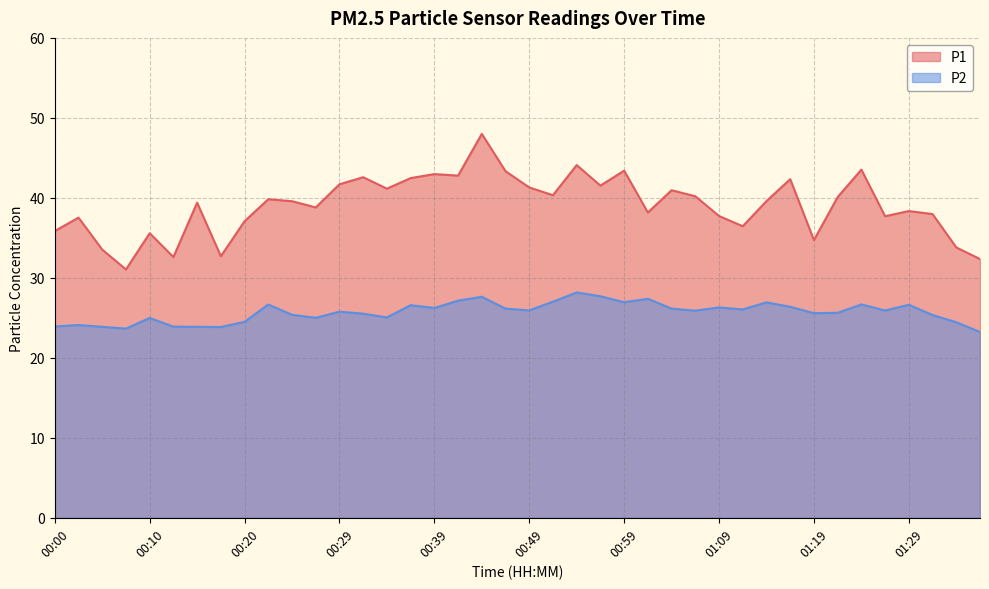

How many interior local valleys does the P1 series have?

12